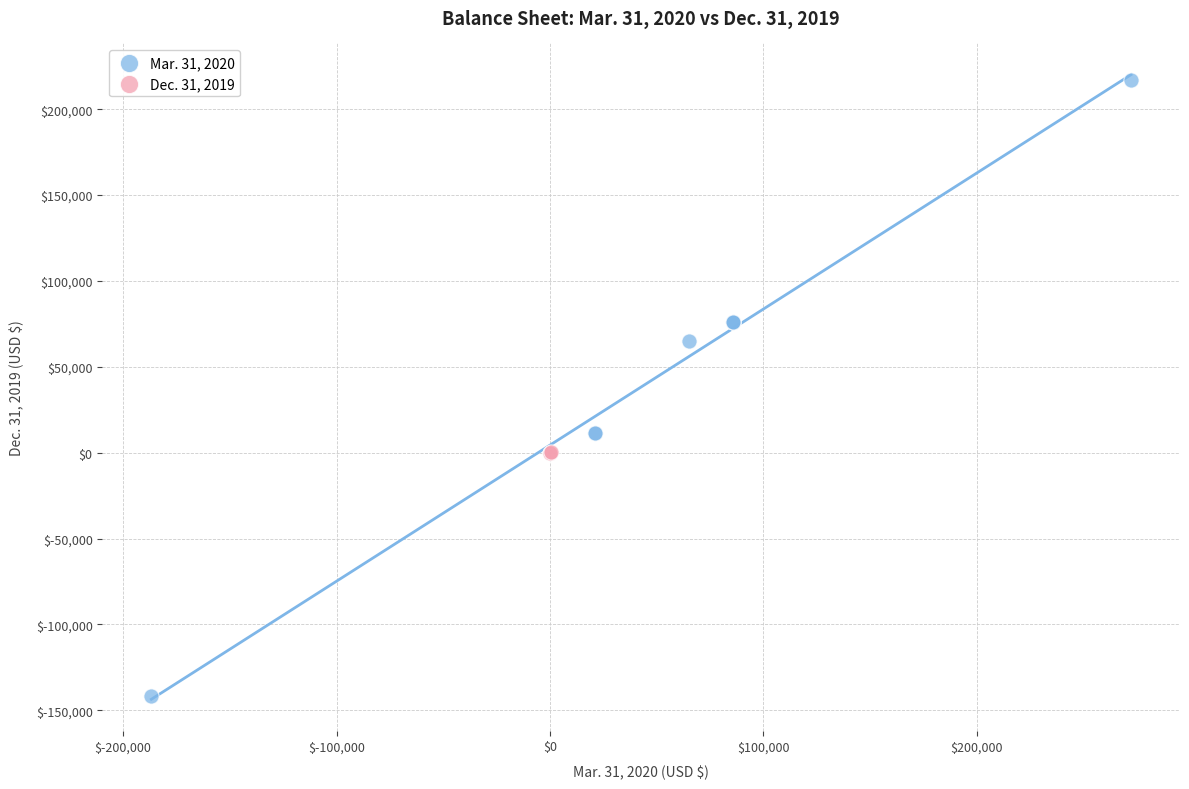

Which series contains the lowest Y value?

Mar. 31, 2020